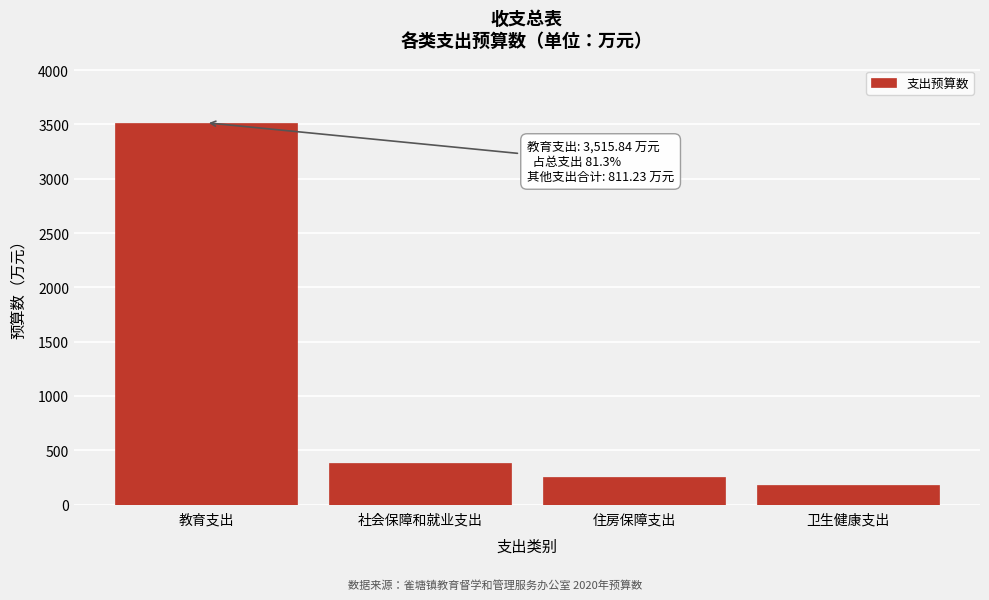

Reading right to left, transcribe all the data shown in this chart.

卫生健康支出=181.5	住房保障支出=251.0	社会保障和就业支出=378.6	教育支出=3515.8